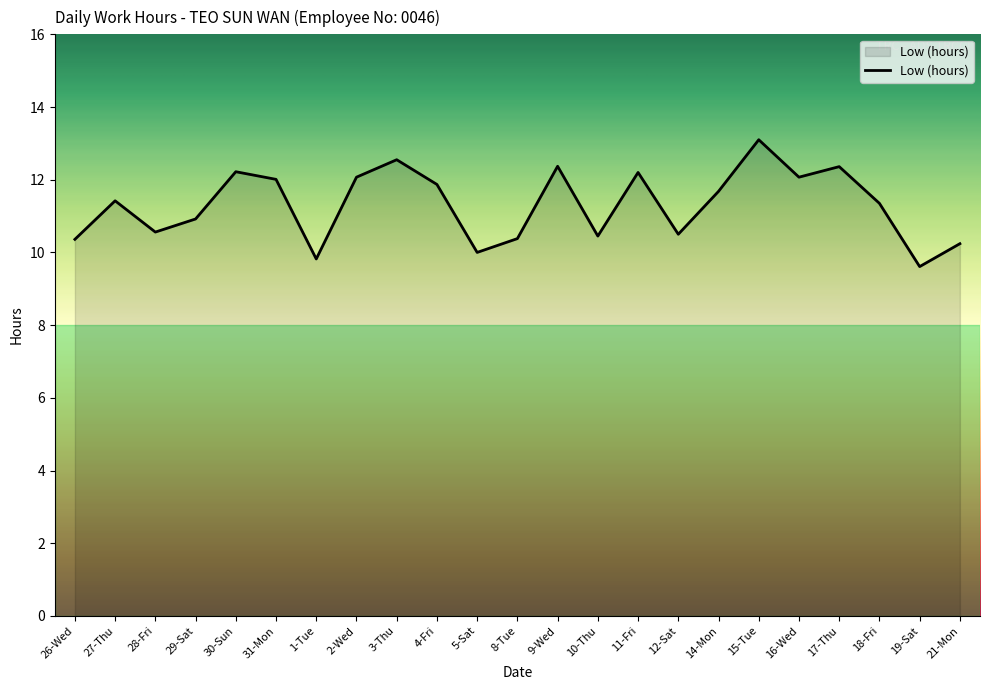

Is it true that the value at 30-Sun is 20.6?

False